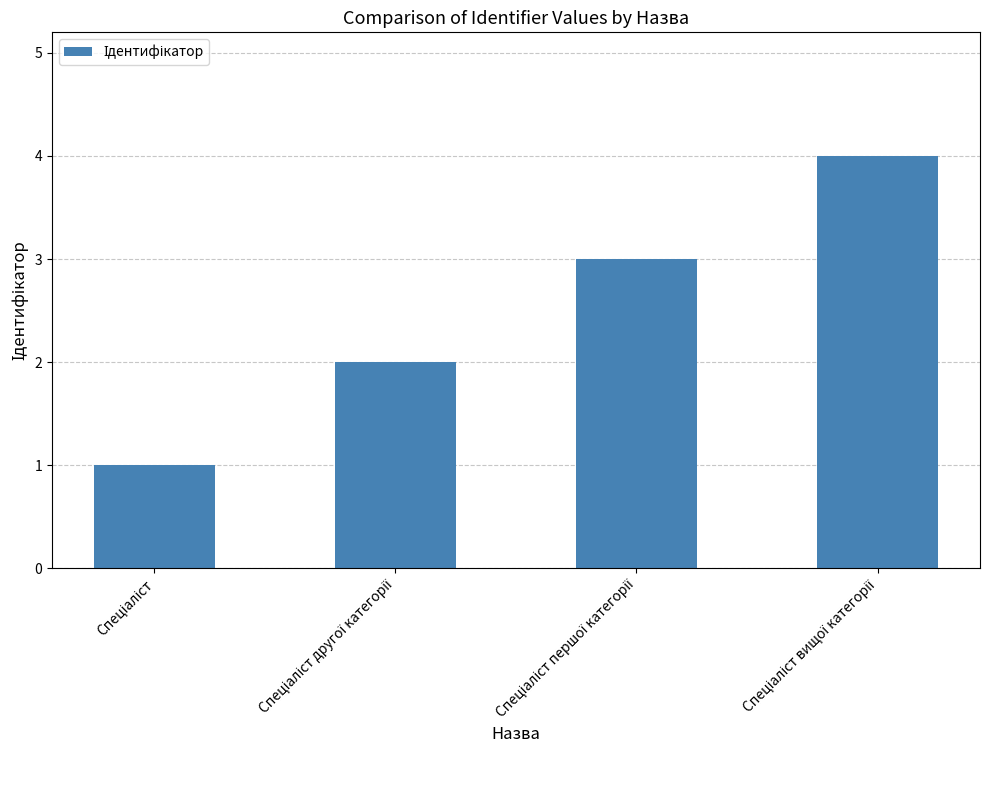

What is the difference between the maximum and minimum values?

3